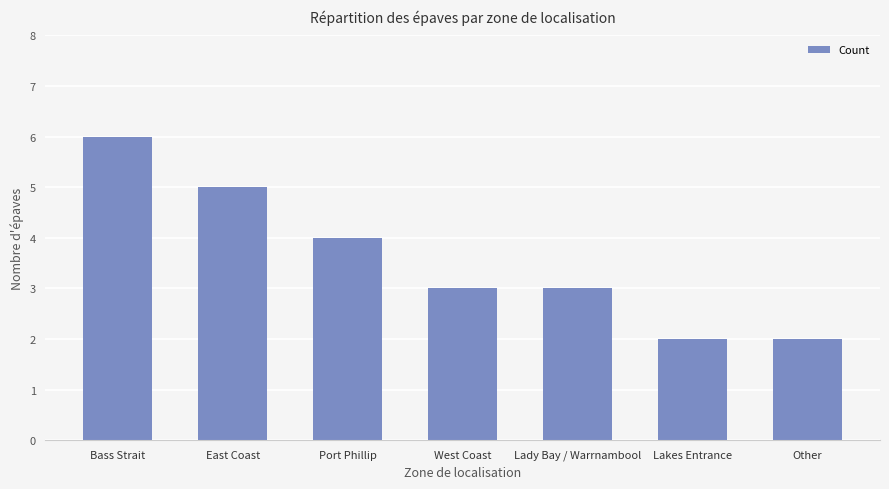

Reading left to right, list all the values displayed in this chart.

Bass Strait=6	East Coast=5	Port Phillip=4	West Coast=3	Lady Bay / Warrnambool=3	Lakes Entrance=2	Other=2